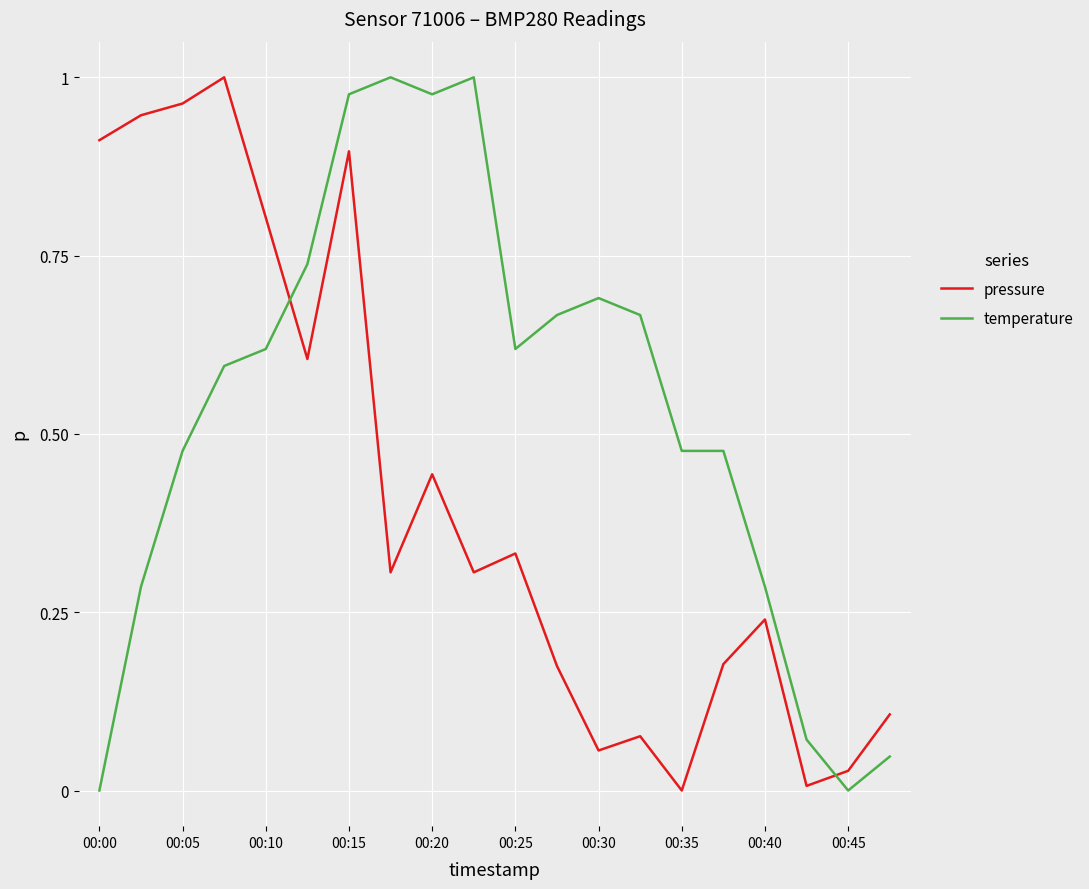

True or false: temperature and pressure intersect in this chart.

True